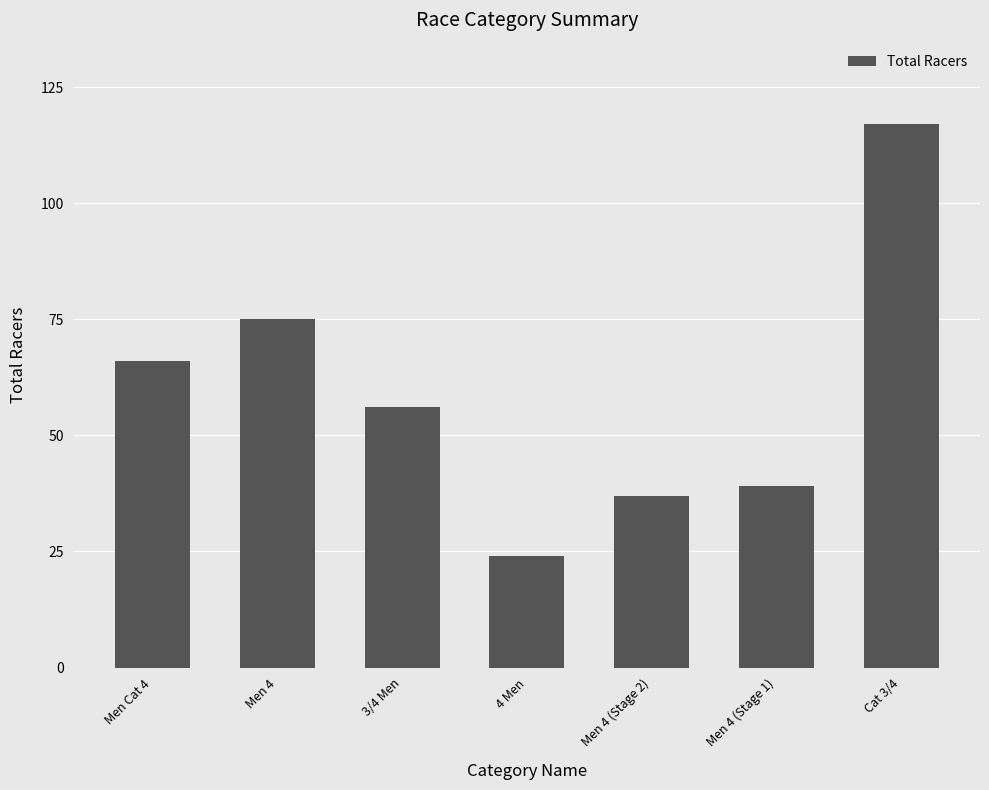

What is the value of the 3rd bar from the left?

56